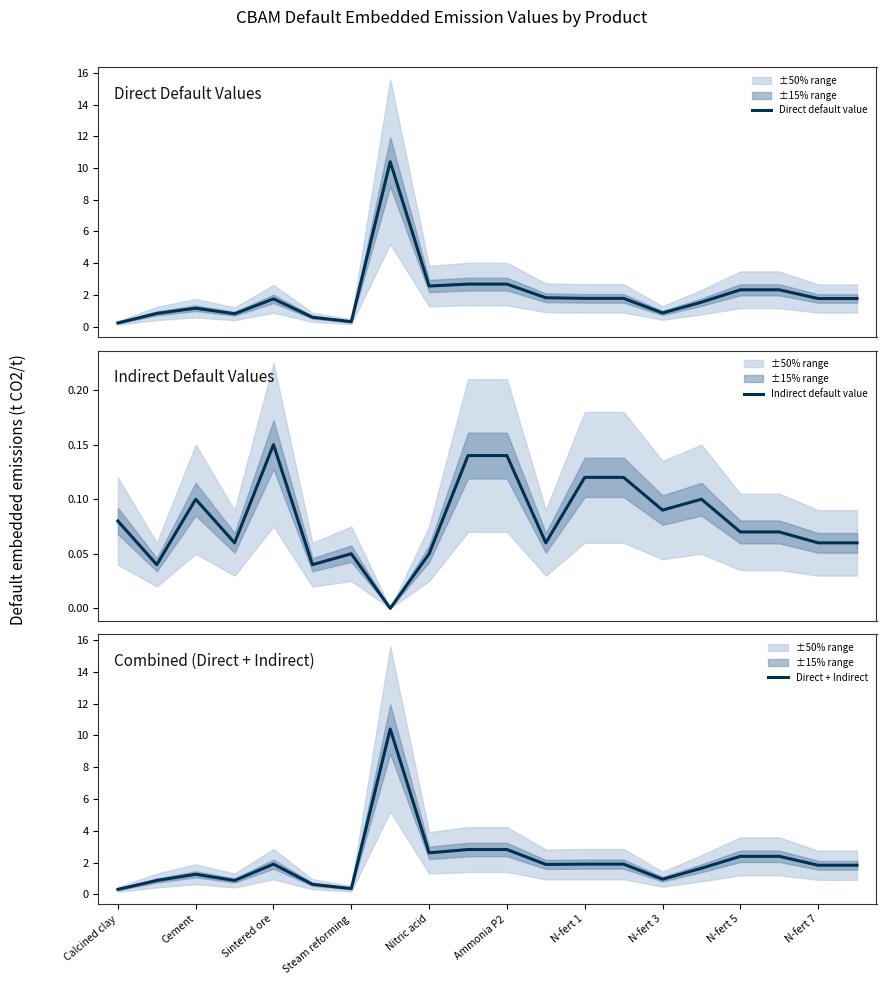

What is the maximum value for Direct default value?

10.4